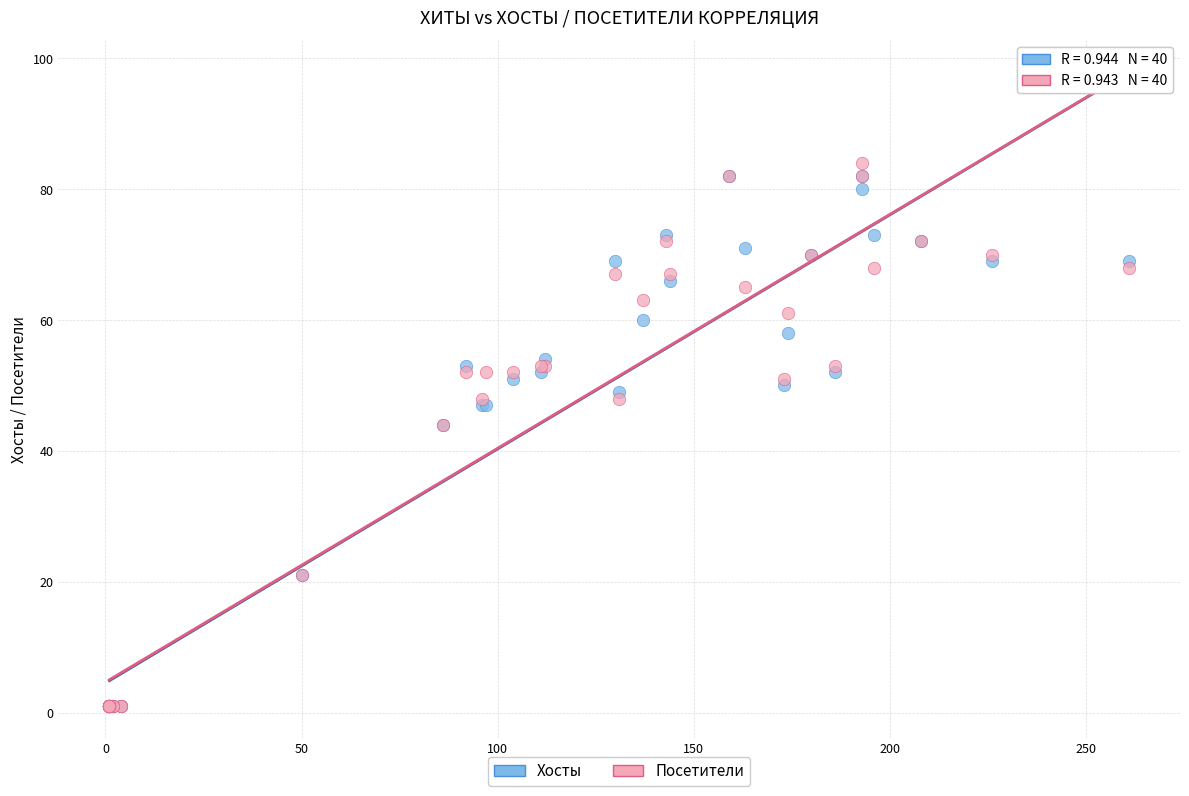

What are all the series names shown in the legend?

Хосты, Посетители